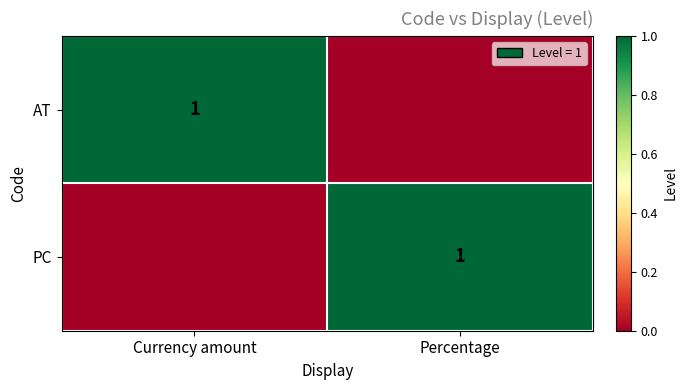

The value of PC at Percentage is 1. True or false?

True